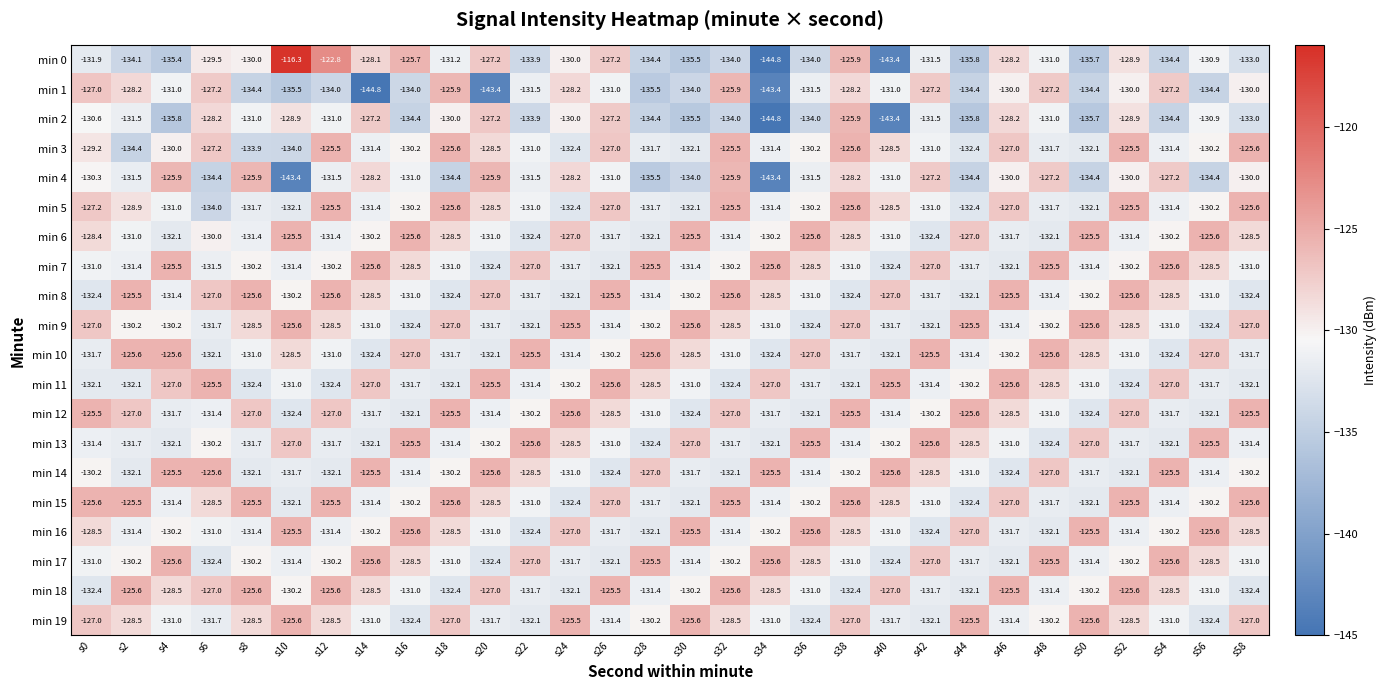

Is it true that min 7 equals -131.0 at s18?

True